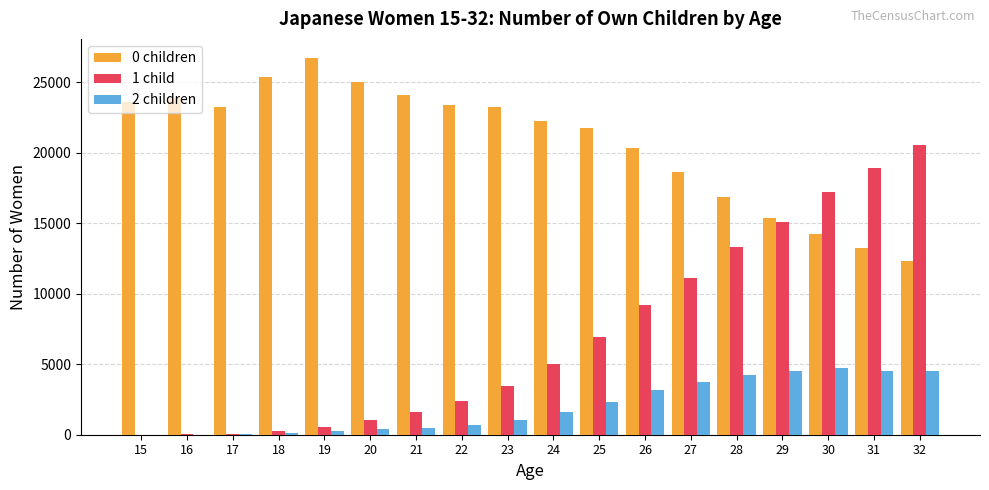

What is the approximate value of 0 children at 17?

23250